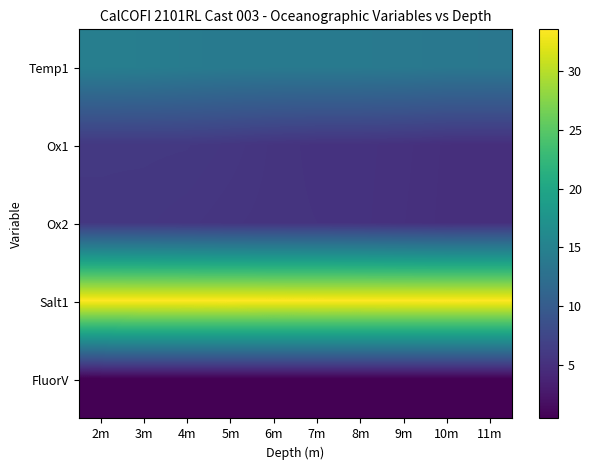

Which label corresponds to the largest value in the chart?

5m